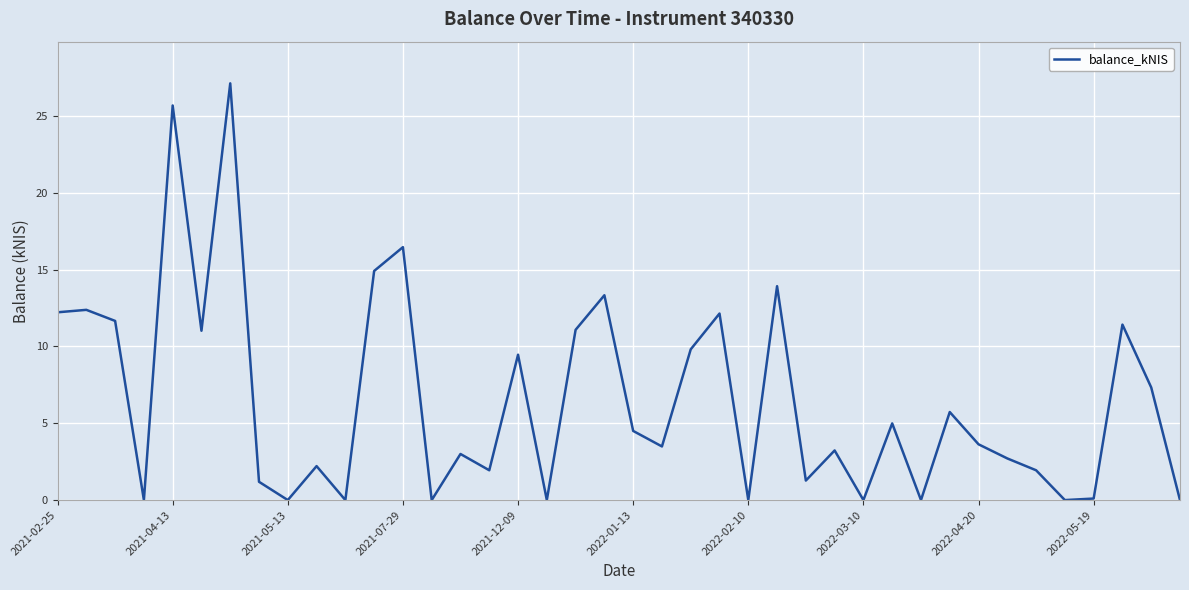

What is the difference between the maximum and minimum values?

27.1